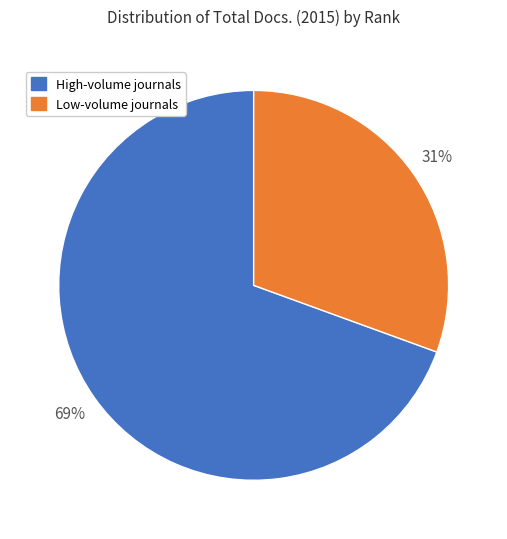

Does any single category account for the majority?

Yes